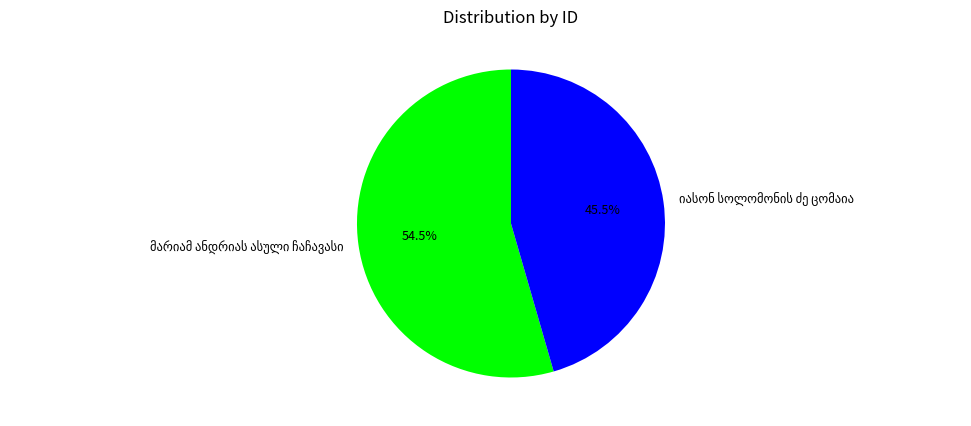

Is there any slice that represents more than half of the pie?

Yes